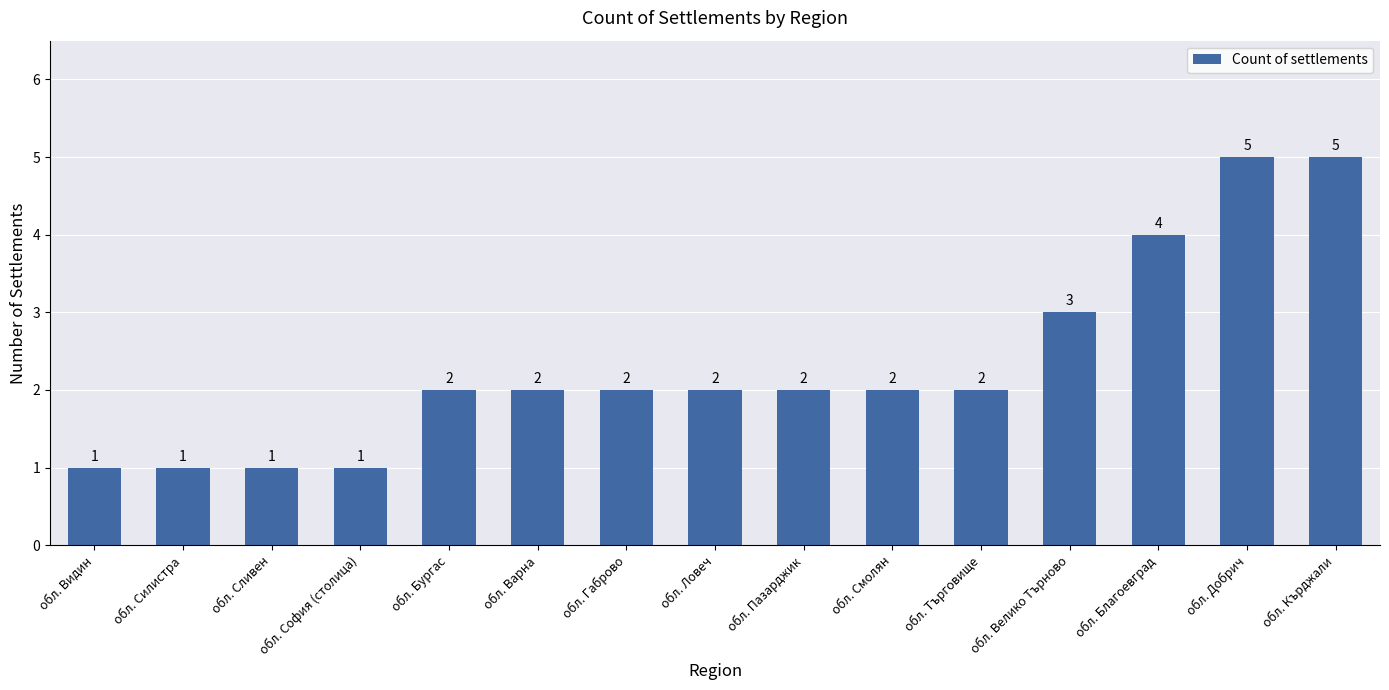

True or false: the data shows 3 at обл. Кърджали.

False